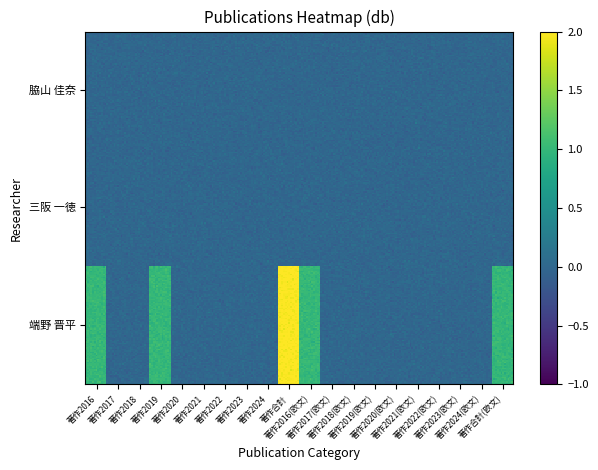

List the labels in order of 端野 晋平 value, smallest first.

1, 2, 4, 5, 6, 7, 8, 11, 12, 13, 14, 15, 16, 17, 18, 0, 3, 10, 19, 9